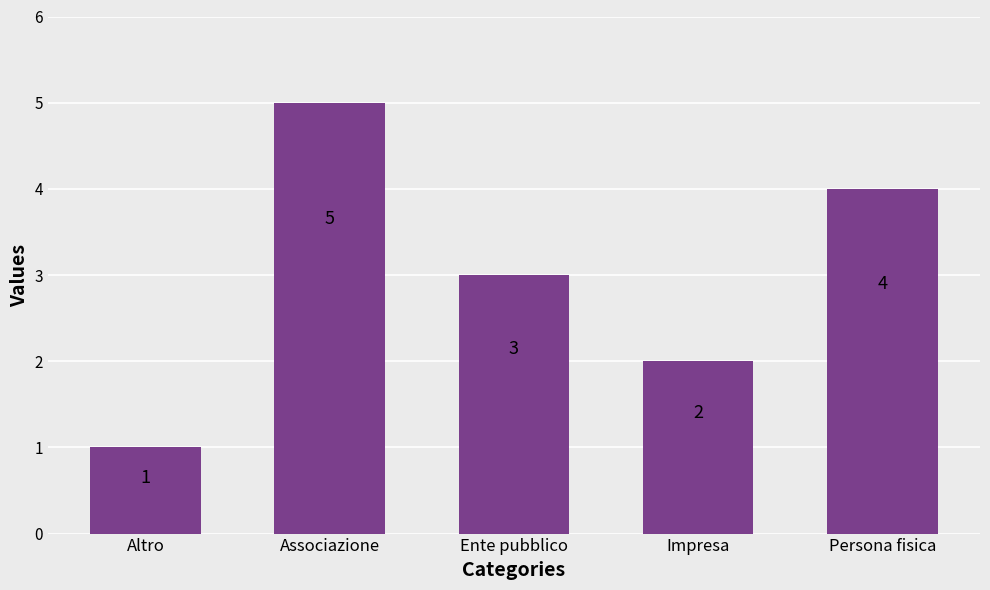

Count the number of categories in the chart.

5